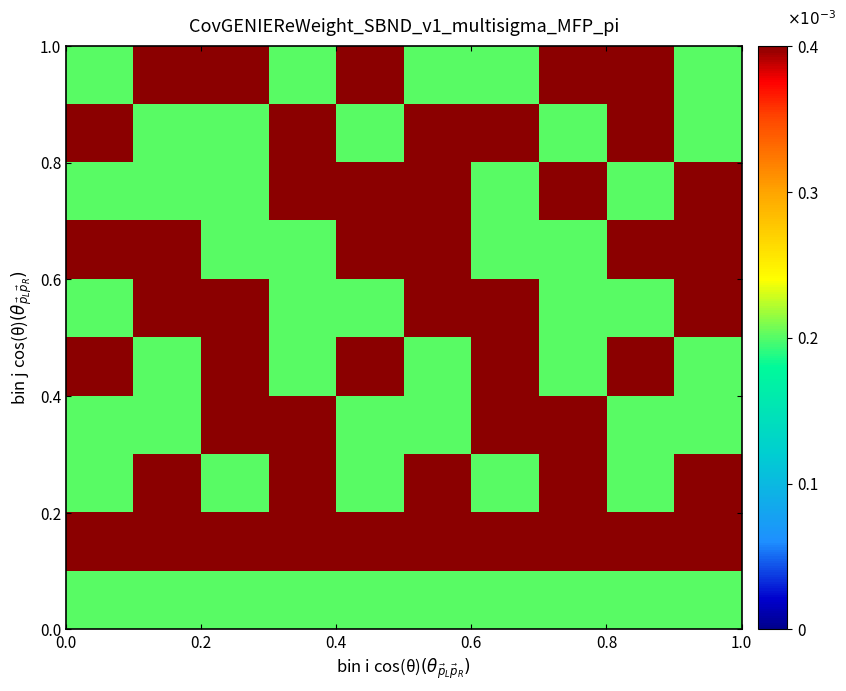

At how many categories does at least one series exceed 0?

10